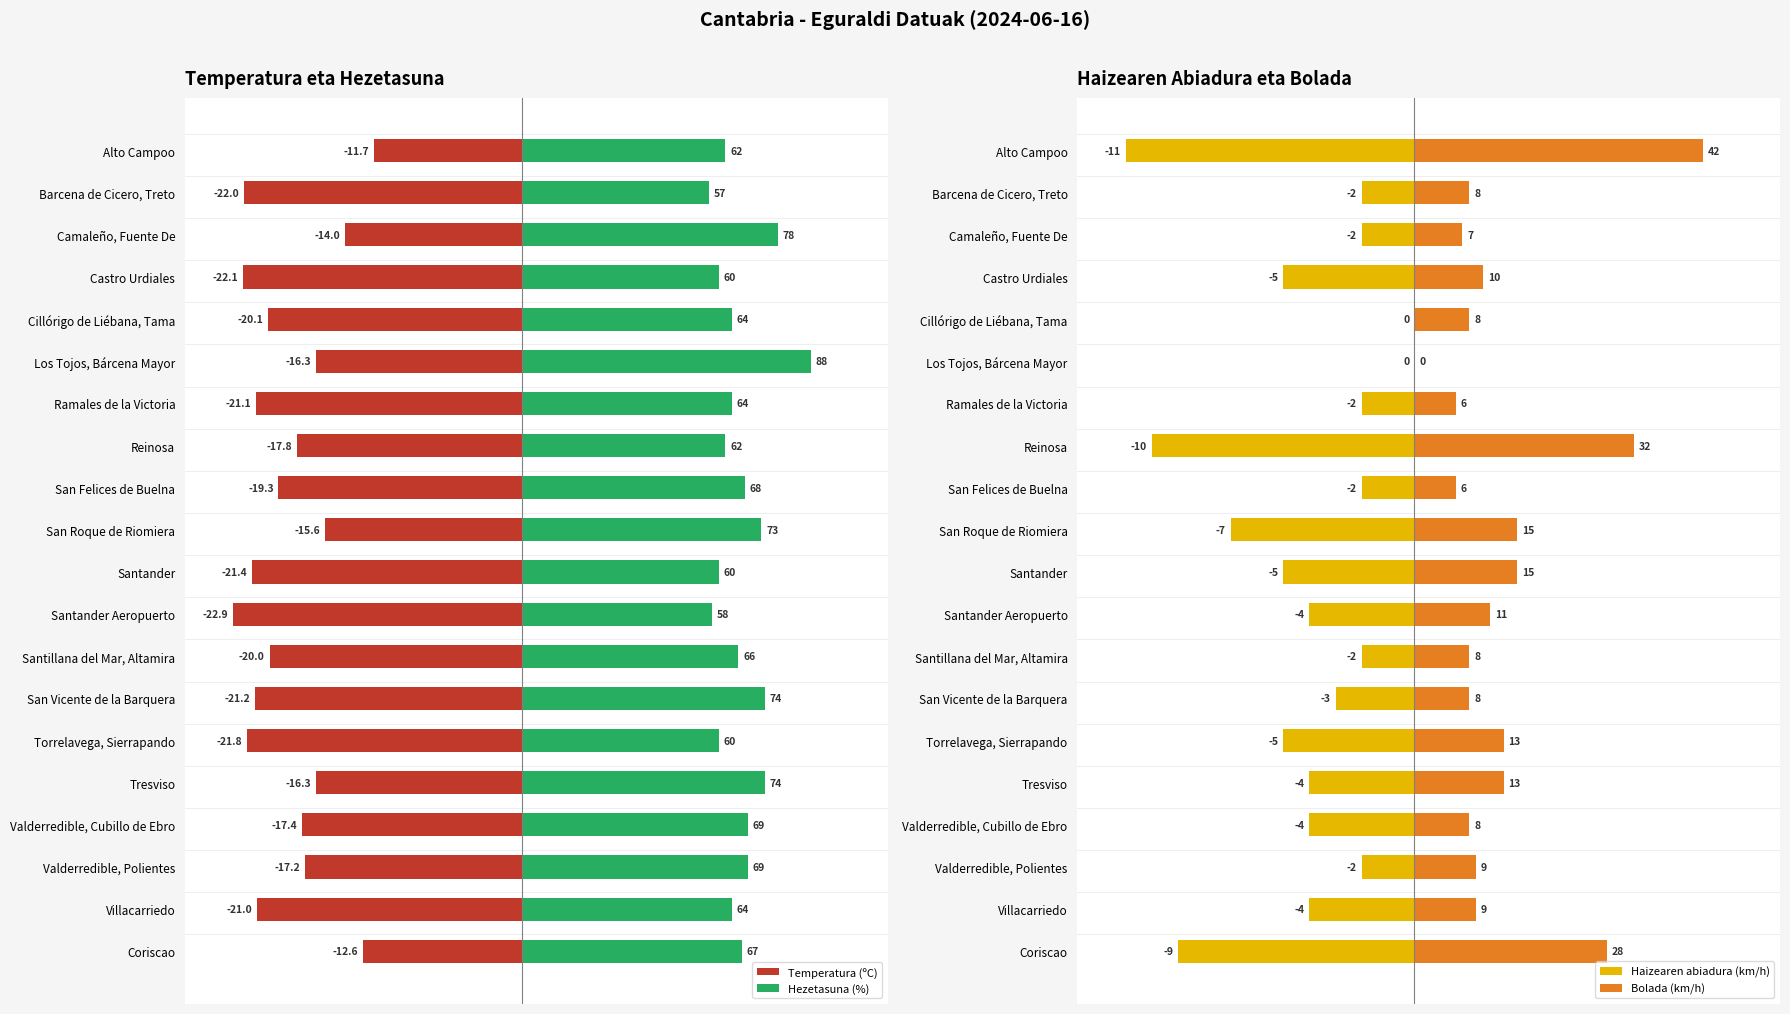

Rank the series at San Vicente de la Barquera from highest to lowest value.

Hezetasuna (%), Bolada (km/h), Haizearen abiadura (km/h), Temperatura (ºC)